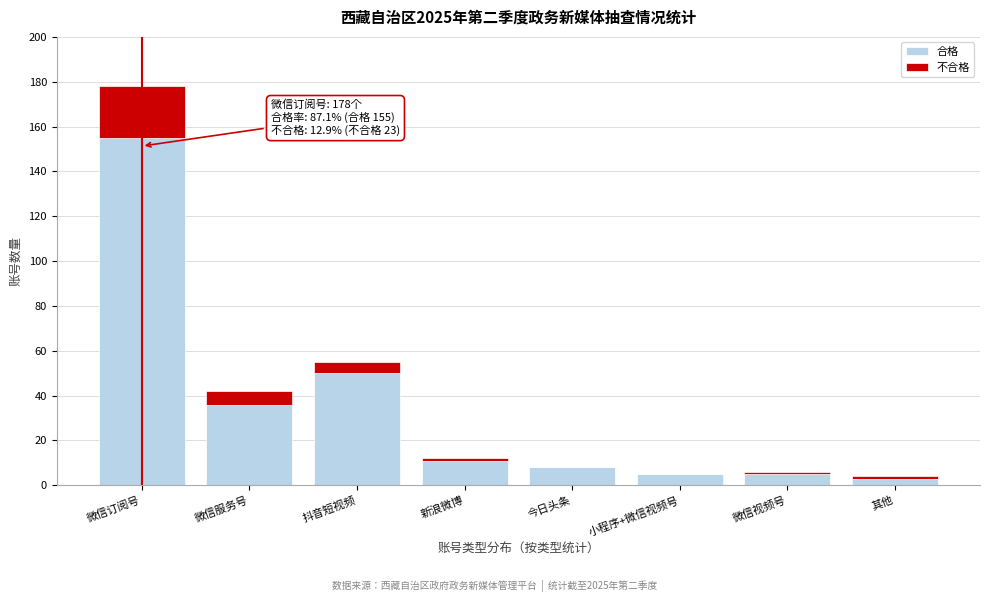

Reading left to right, transcribe the values for 合格.

微信订阅号=155	微信服务号=36	抖音短视频=50	新浪微博=11	今日头条=8	小程序+微信视频号=5	微信视频号=5	其他=3